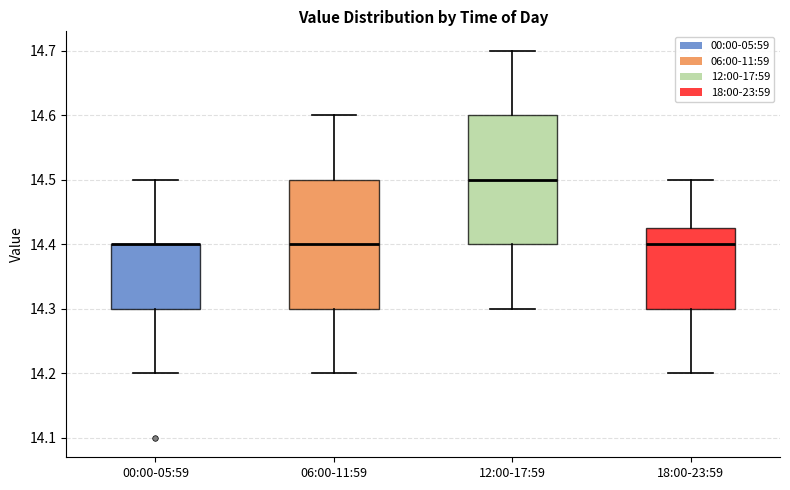

Reading left to right, read every box against the y-axis: the position of its median line, the range the box covers, and the ends of its whiskers. The values are not printed on the chart, so give them approximately, as read against the axis.

00:00-05:59: median 14.40 (drawn on the box's upper edge), box 14.30 to 14.40, whiskers 14.20 to 14.50
06:00-11:59: median 14.40, box 14.30 to 14.50, whiskers 14.20 to 14.60
12:00-17:59: median 14.50, box 14.40 to 14.60, whiskers 14.30 to 14.70
18:00-23:59: median 14.40, box 14.30 to 14.43, whiskers 14.20 to 14.50